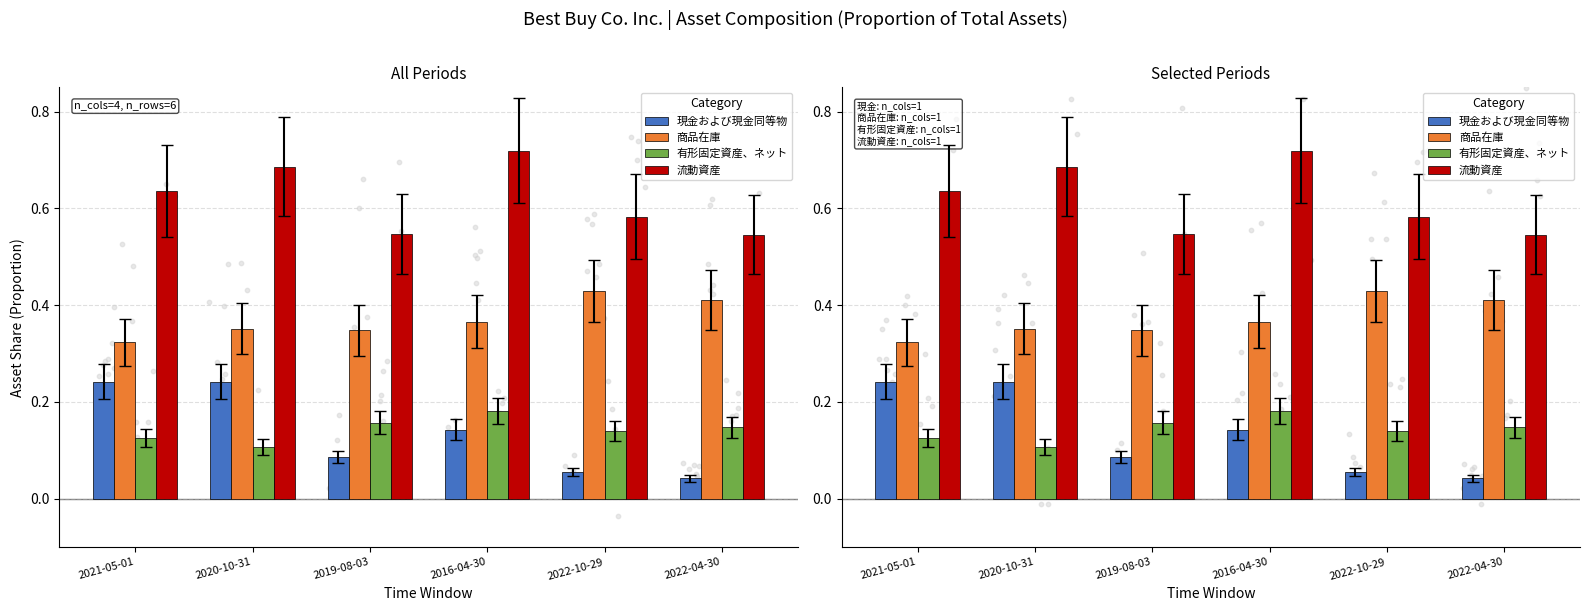

At which category is the sum across all series the highest?

2016-04-30